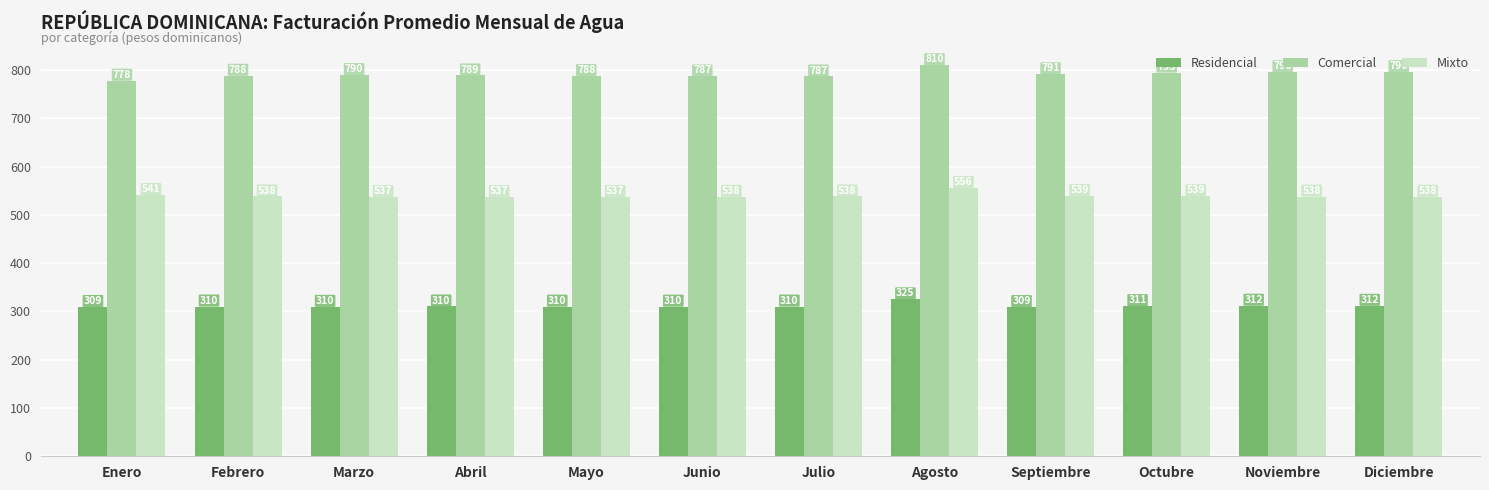

What is the label of the 6th bar from the left?

Junio